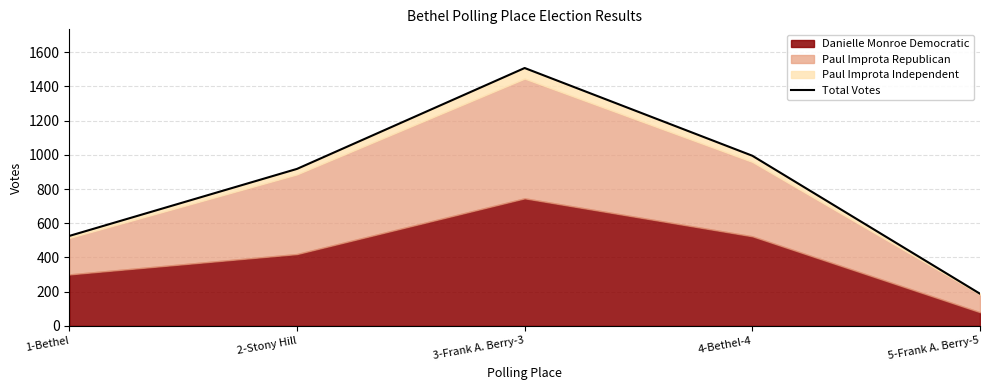

True or false: the data shows 995 at 4-Bethel-4.

True